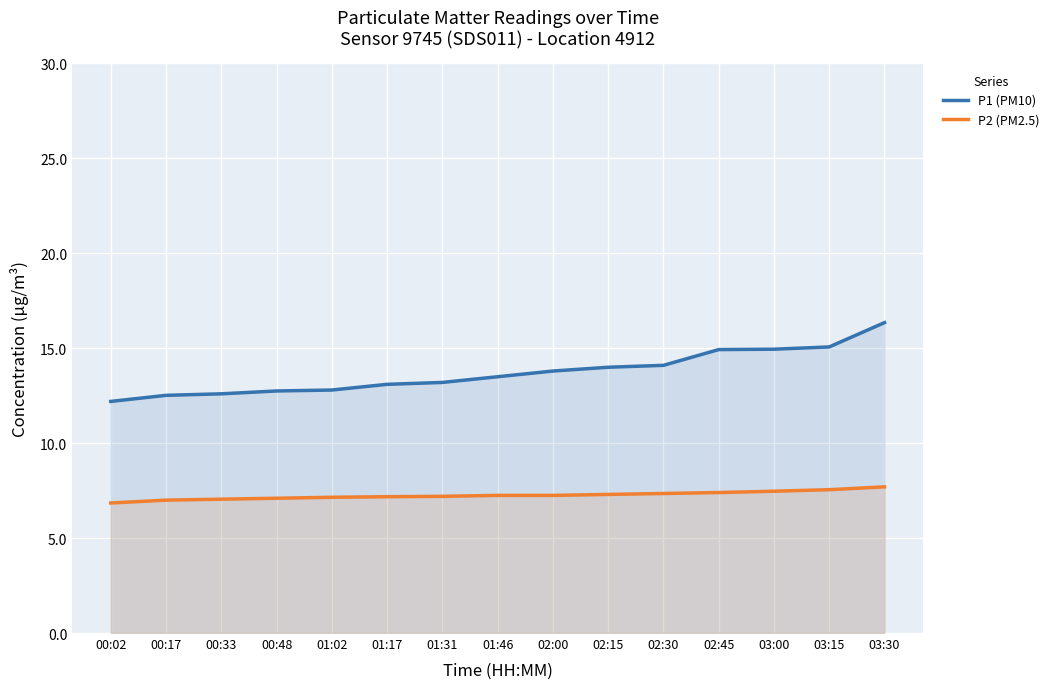

True or false: P2 (PM2.5) has more than 0 points higher than both neighbors.

False